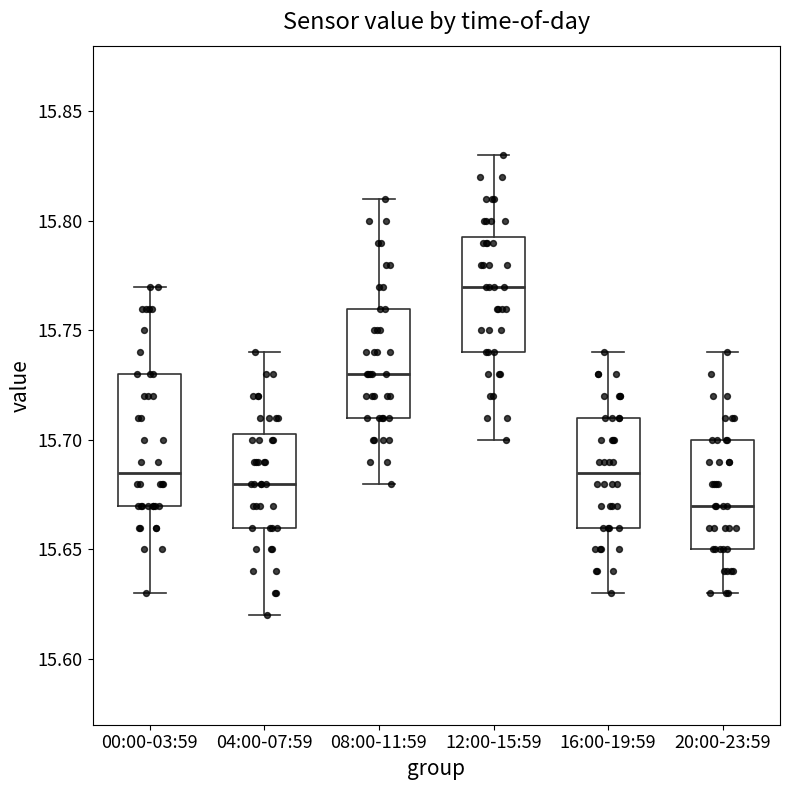

Where does the upper whisker of the box for 00:00-03:59 end on the y-axis? The values are not printed on the chart, so give them approximately, as read against the axis.

15.770